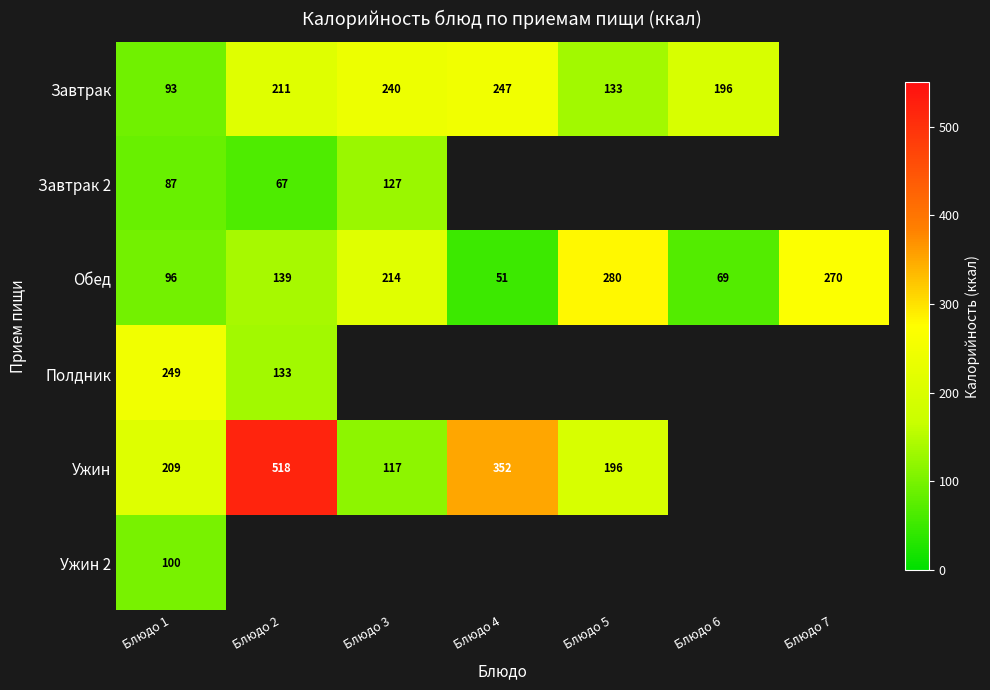

The Обед series shows 280 at Блюдо 5. True or false?

True